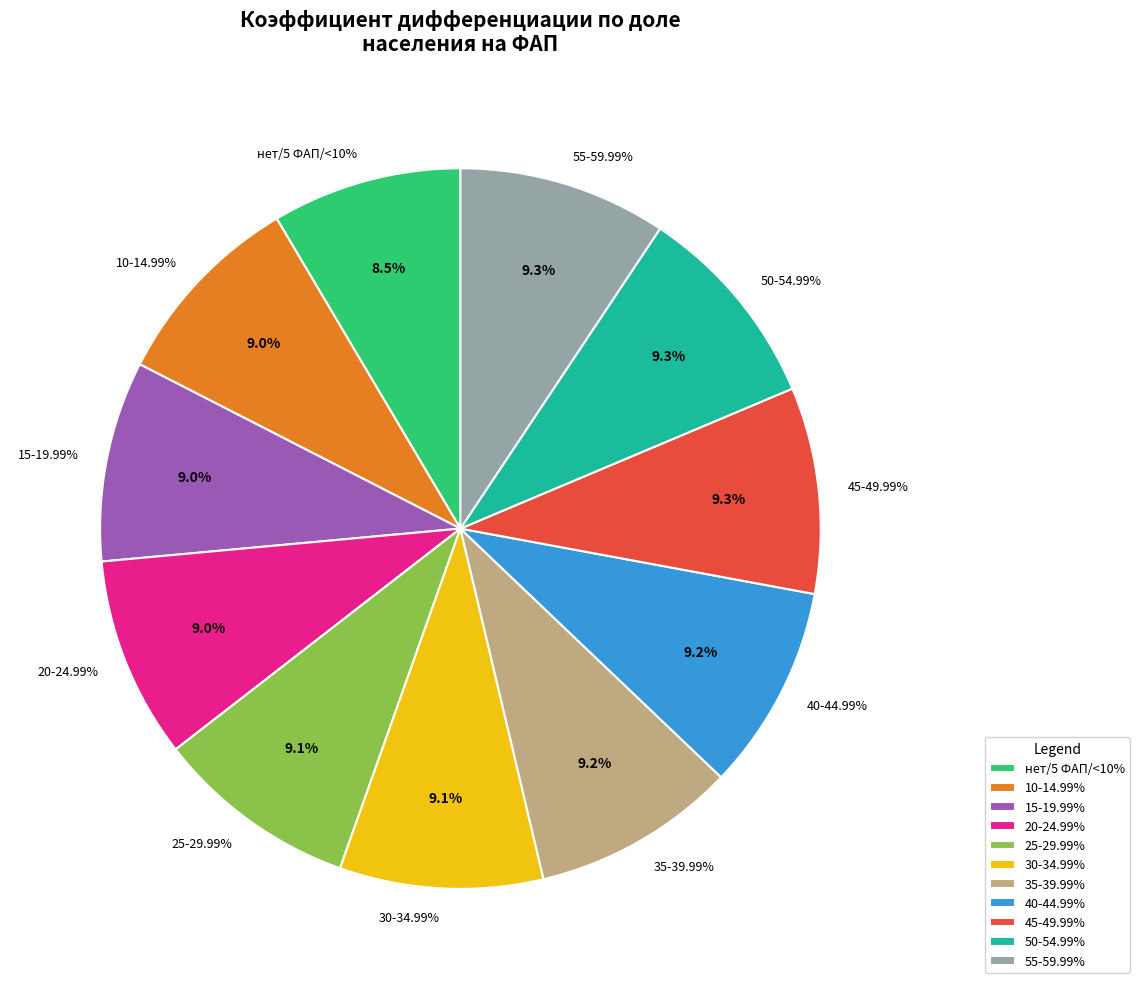

Which slice is the largest?

55-59.99%